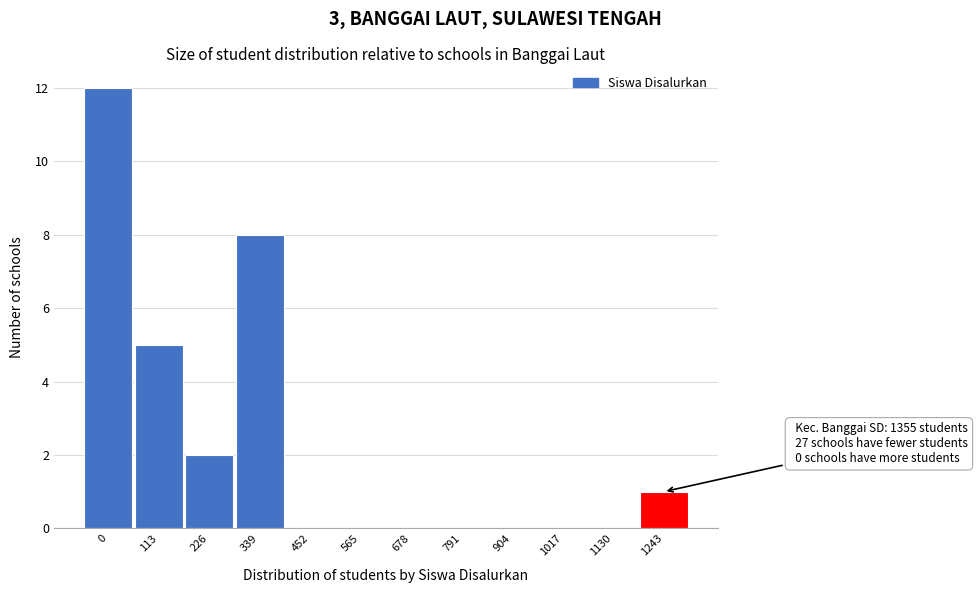

Reading right to left, extract all data points from this chart.

1243=1	1130=0	1017=0	904=0	791=0	678=0	565=0	452=0	339=8	226=2	113=5	0=12